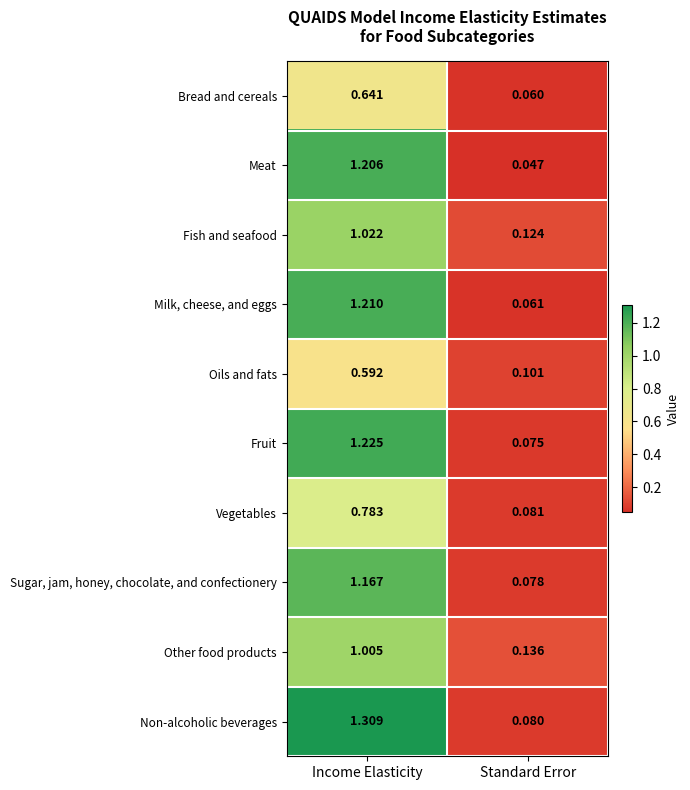

At which label is Vegetables closest to 0?

Standard Error